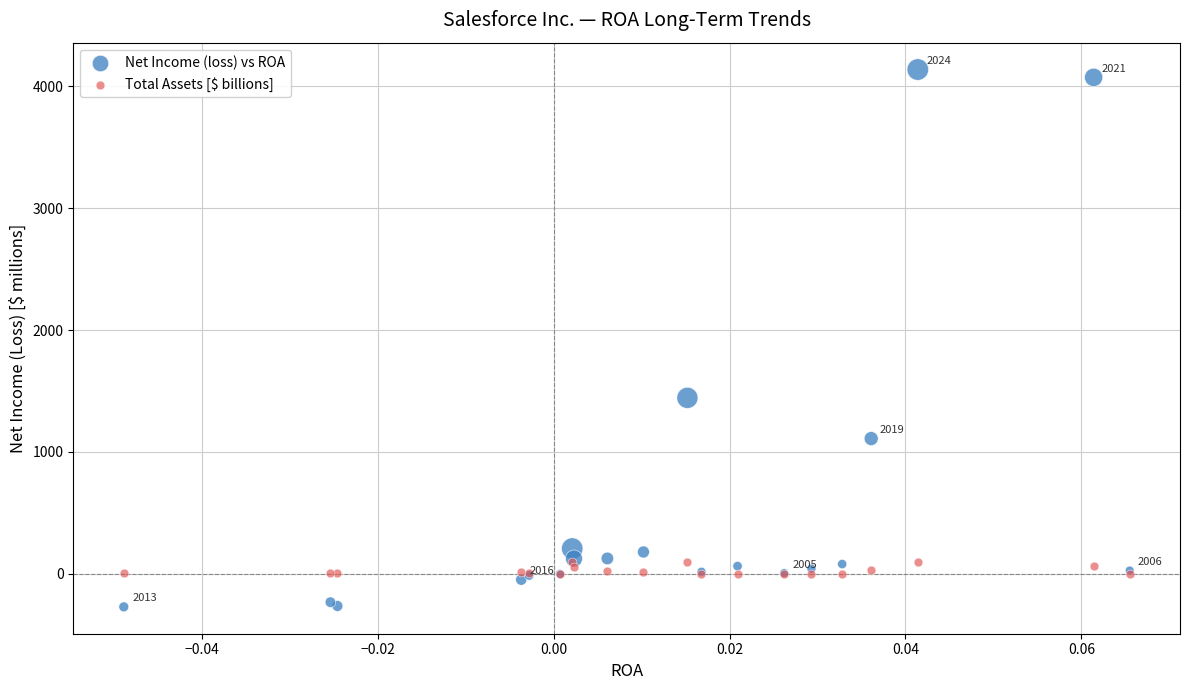

What are all the series names shown in the legend?

Net Income (loss) vs ROA, Total Assets [$ billions]